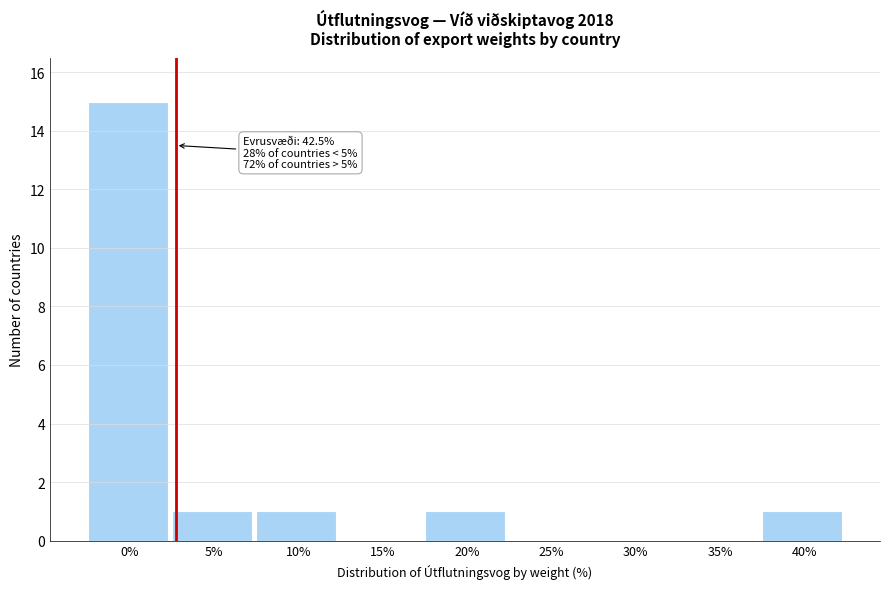

Reading left to right, extract all data points from this chart.

0%=15	5%=1	10%=1	15%=0	20%=1	25%=0	30%=0	35%=0	40%=1